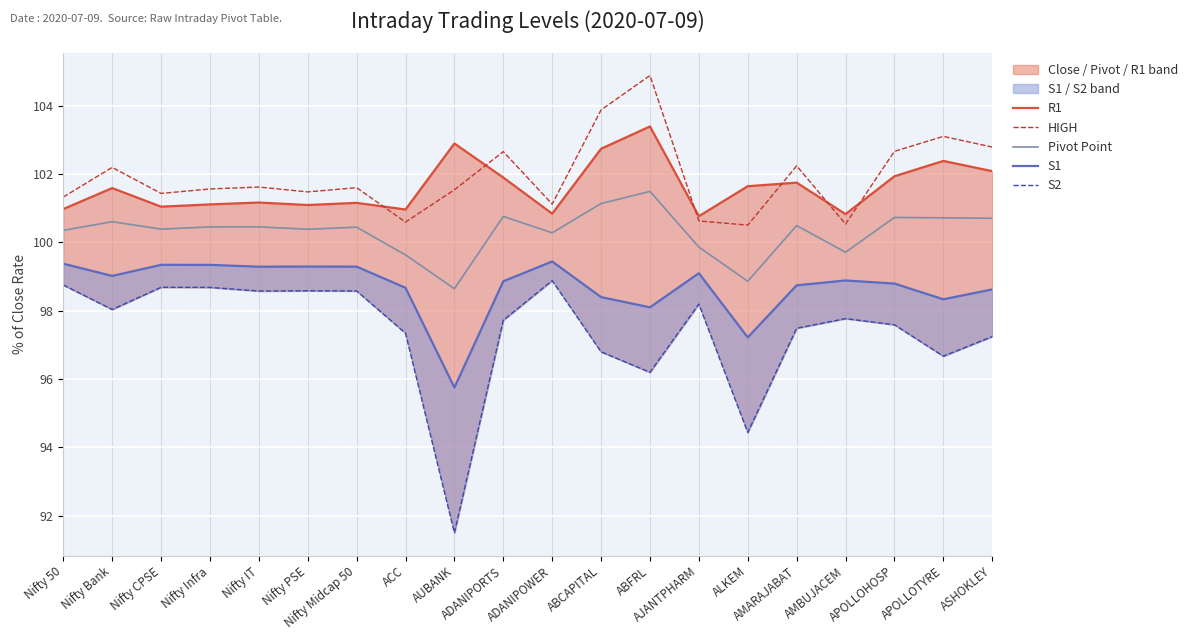

At which category does S1 reach its first local peak?

Nifty CPSE